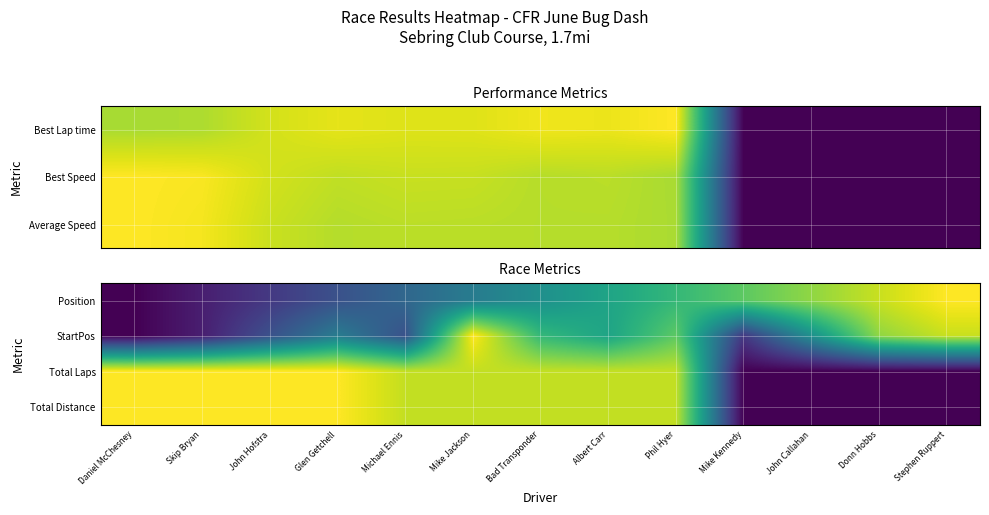

How many data points in StartPos are above 0?

12